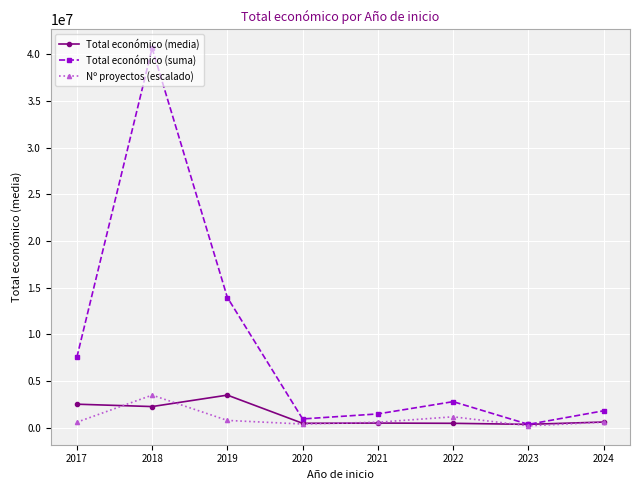

Read the Total económico (media) value at 2022.

464092.5